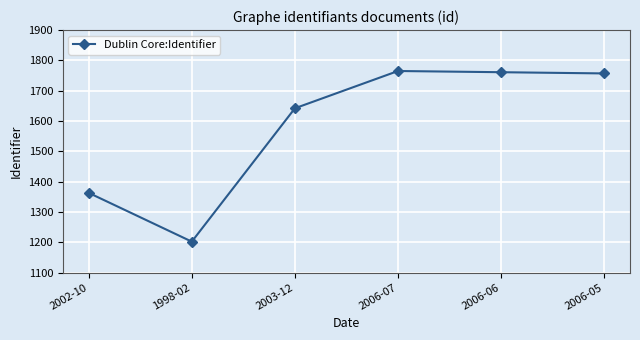

Reading left to right, extract all data points from this chart.

1363	1202	1642	1765	1761	1757